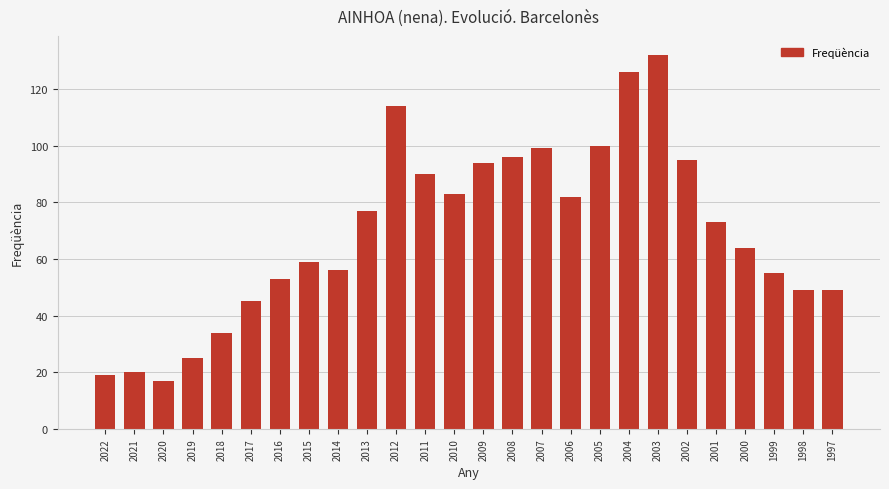

What is the greatest value displayed?

132